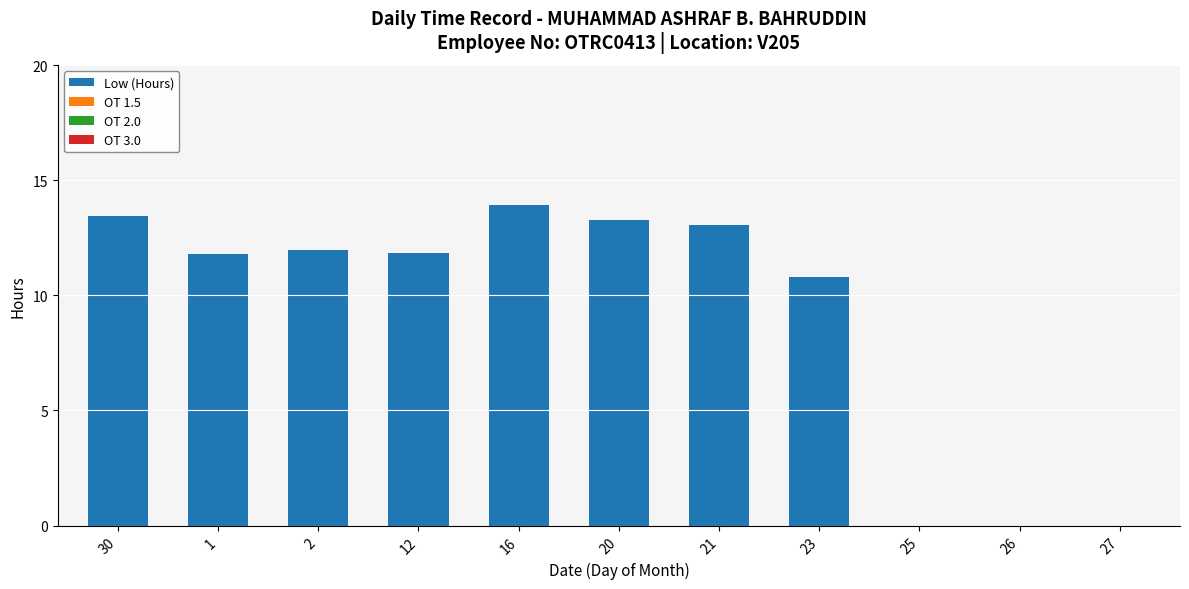

At which label is the value closest to 6?

23